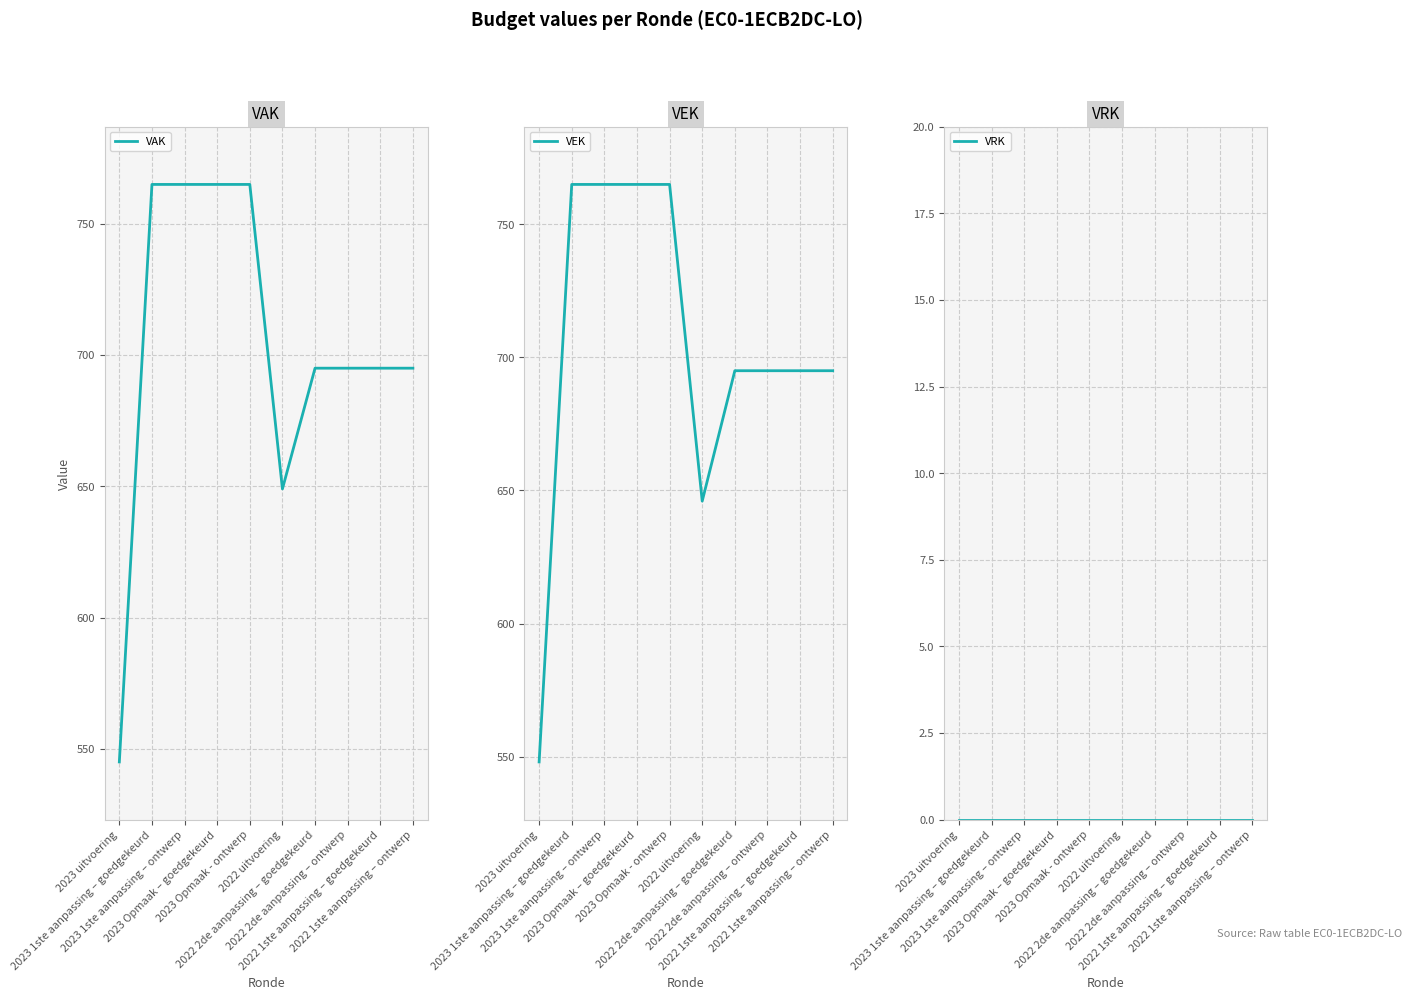

At how many categories does at least one series exceed 658?

8